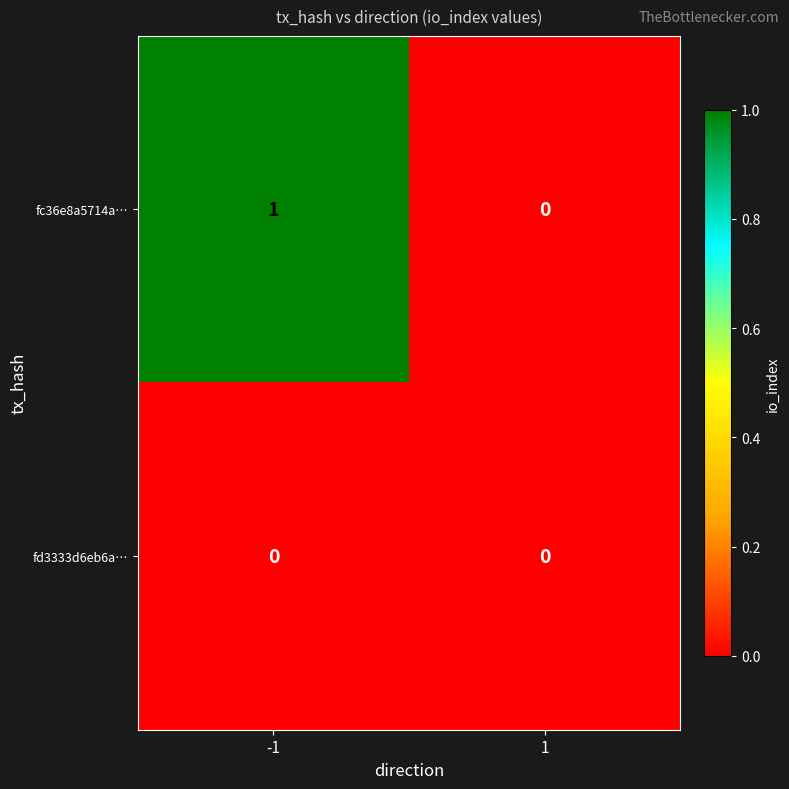

Count the number of categories in the chart.

2